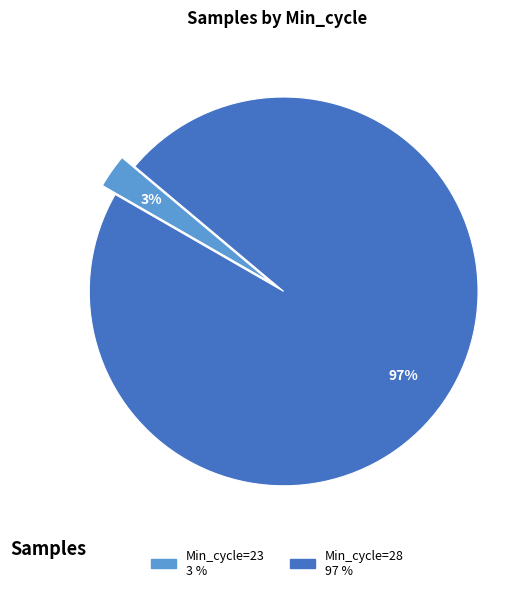

Is there any slice that represents more than half of the pie?

Yes